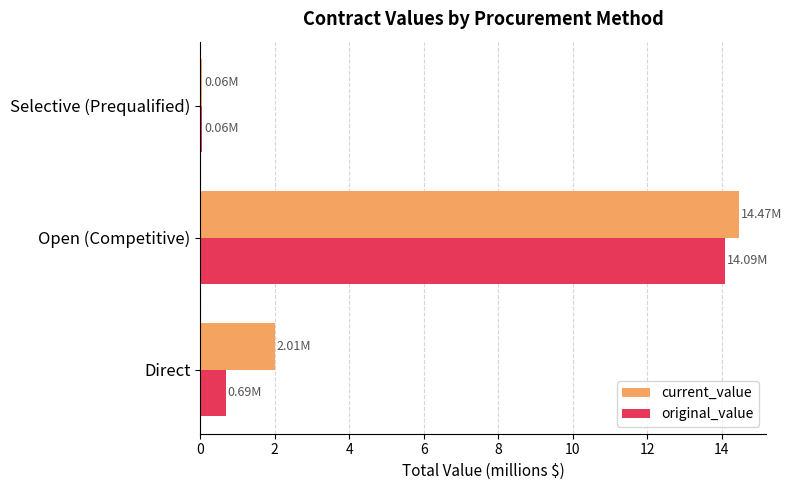

What is the minimum value shown in the chart?

0.1